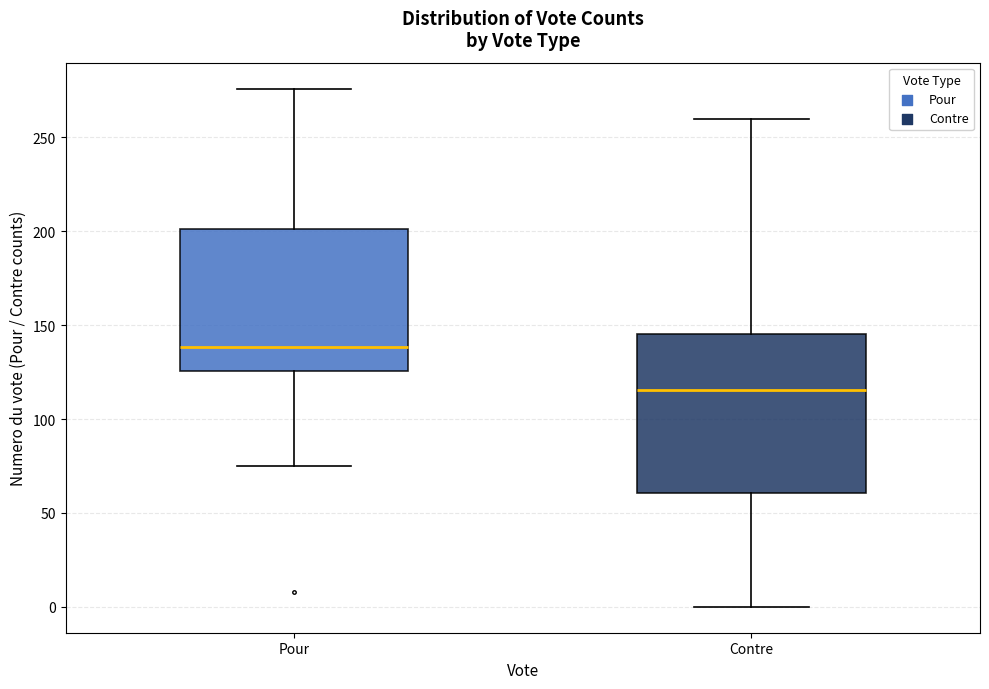

Where does the lower whisker of the box for Pour end on the y-axis? The values are not printed on the chart, so give them approximately, as read against the axis.

75